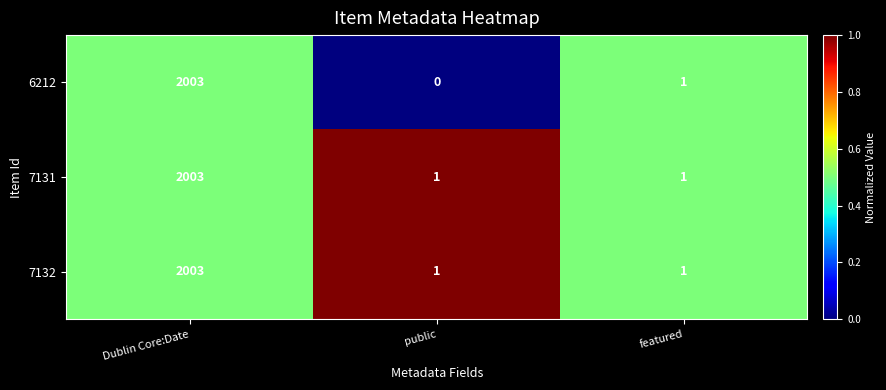

At which label does 6212 reach its peak?

Dublin Core:Date